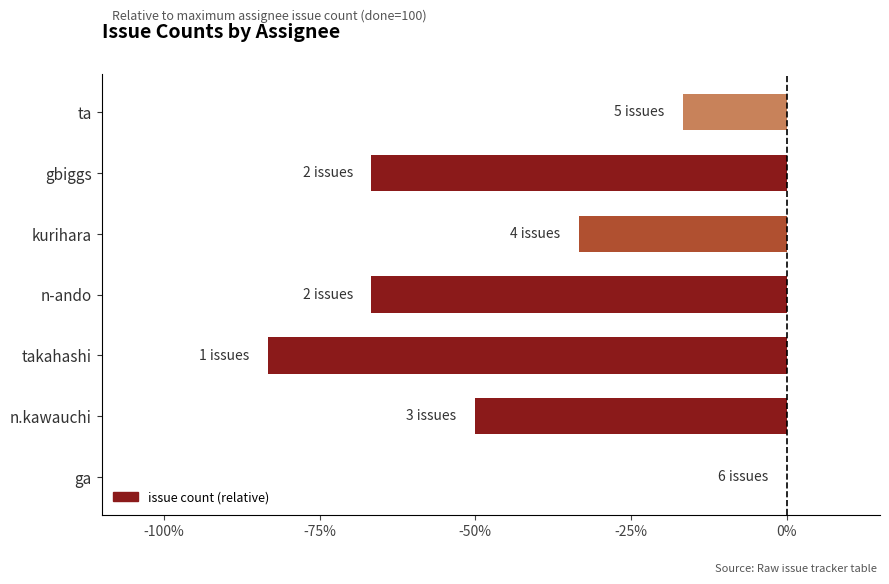

Where is the data nearest to the value 0?

ga